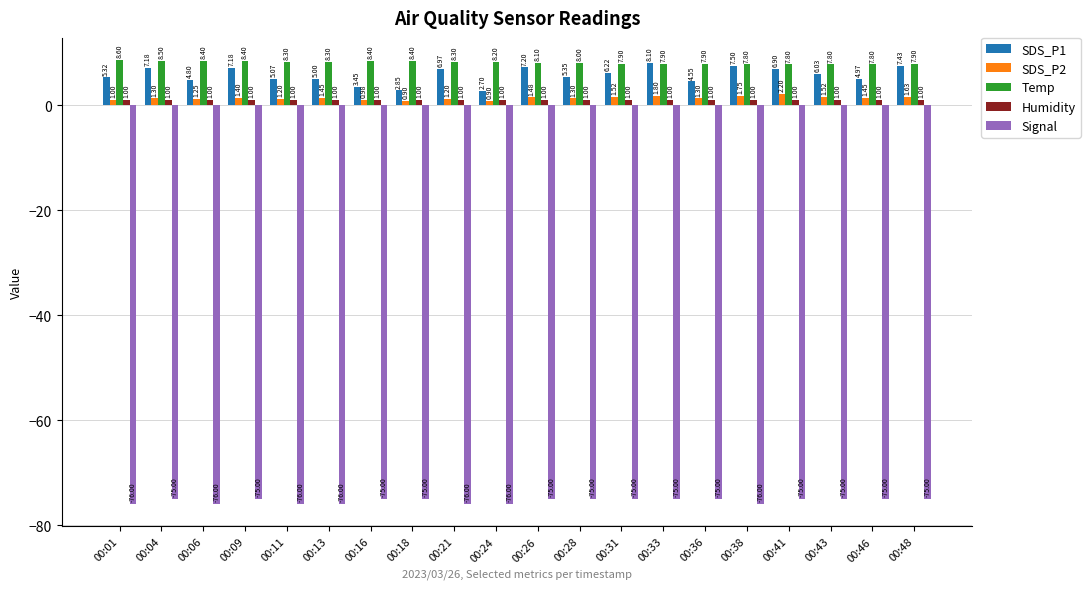

Rank the series by their maximum value, from highest to lowest.

Temp, SDS_P1, SDS_P2, Humidity, Signal